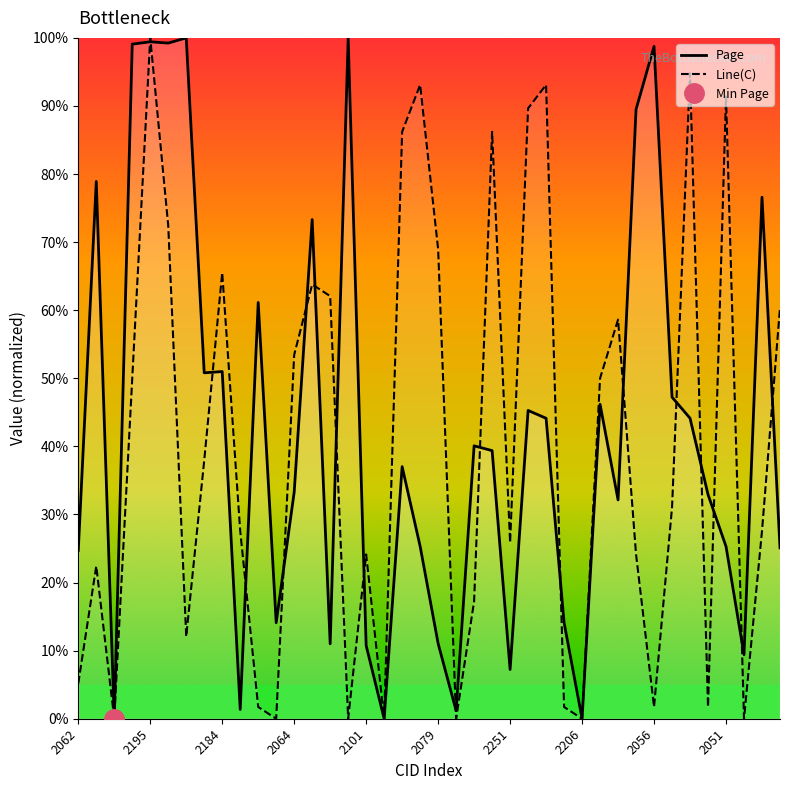

Reading left to right, list all the values displayed in this chart.

Page: 0.2	0.8	0.0	1.0	1.0	1.0	1.0	0.5	0.5	0.0	0.6	0.1	0.3	0.7	0.1	1.0	0.1	0.0	0.4	0.3	0.1	0.0	0.4	0.4	0.1	0.5	0.4	0.1	0.0	0.5	0.3	0.9	1.0	0.5	0.4	0.3	0.3	0.1	0.8	0.3
Line(C): 0.1	0.2	0.0	0.5	1.0	0.7	0.1	0.4	0.7	0.3	0.0	0.0	0.5	0.6	0.6	0.0	0.2	0.0	0.9	0.9	0.7	0.0	0.2	0.9	0.3	0.9	0.9	0.0	0.0	0.5	0.6	0.2	0.0	0.3	0.9	0.0	0.9	0.0	0.3	0.6